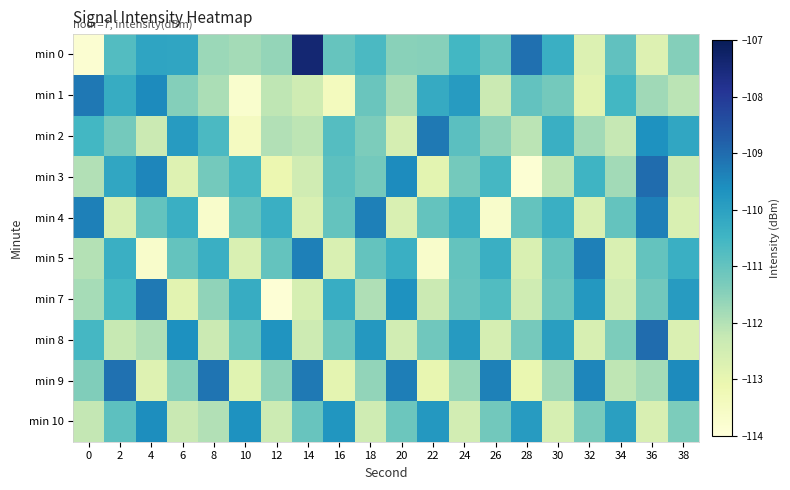

At which category is the sum across all series the highest?

2